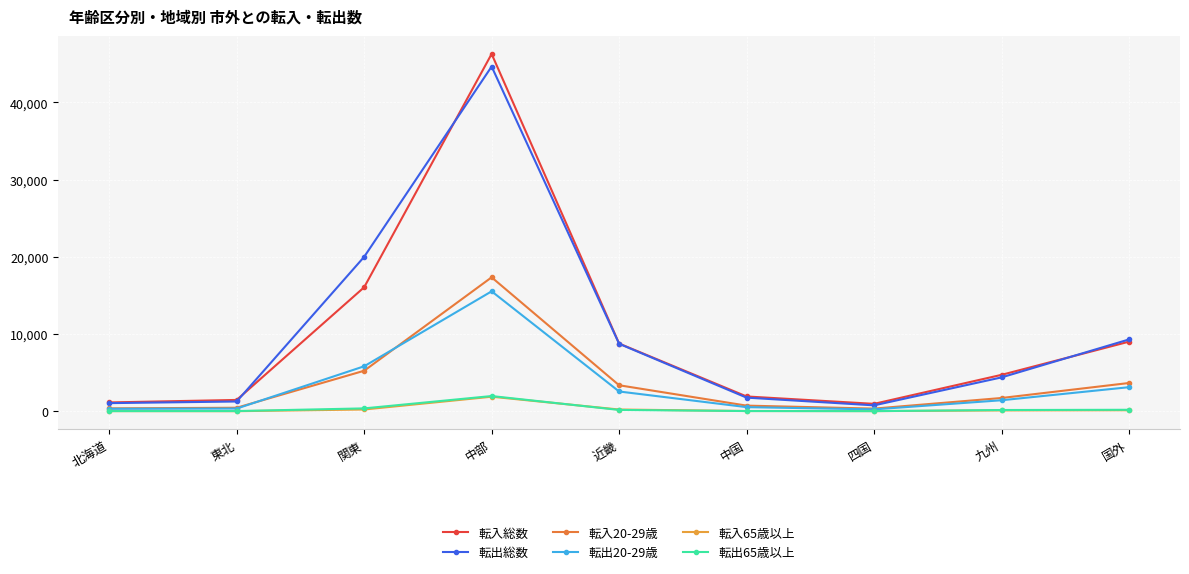

How many lines are shown in the chart?

6